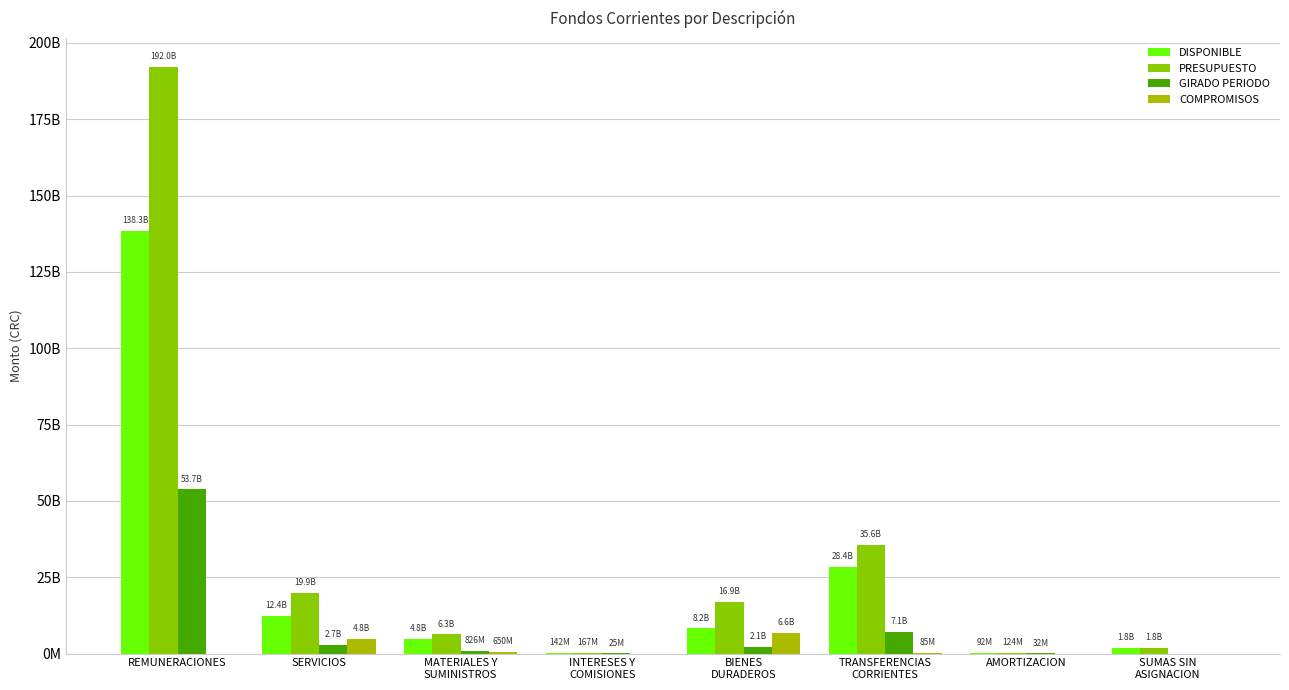

What is the label of the 2nd bar from the left?

SERVICIOS